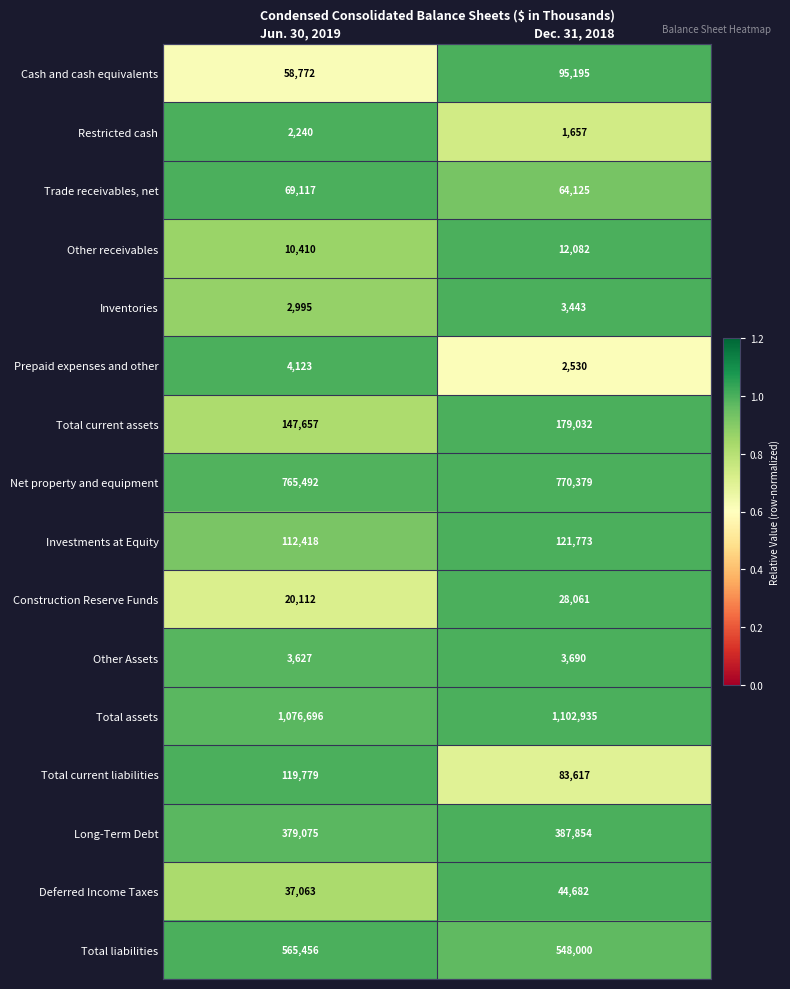

Which label corresponds to the largest value in the chart?

Dec. 31, 2018